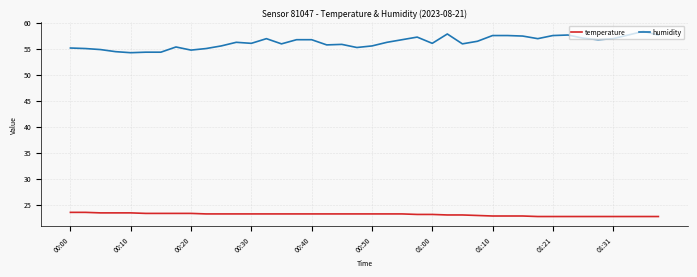

Which series has the largest total across all categories?

humidity